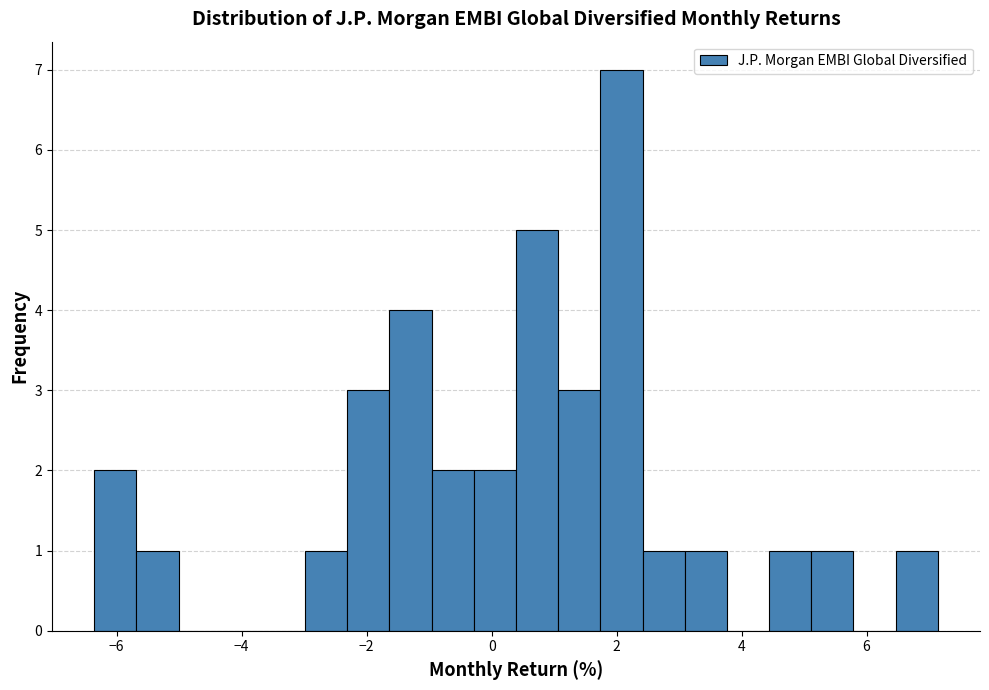

Read against the x-axis, roughly where is the centre of the tallest bar?

2.0